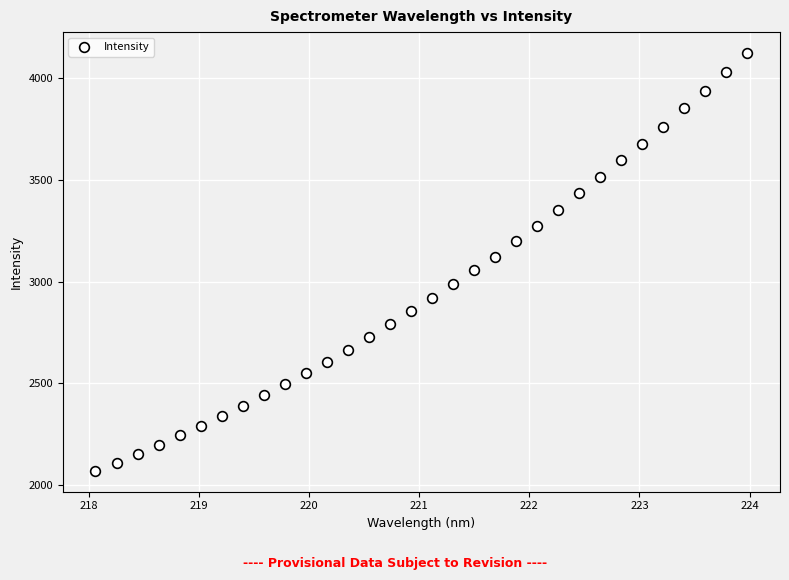

What is the range of X values (max minus min)?

5.9